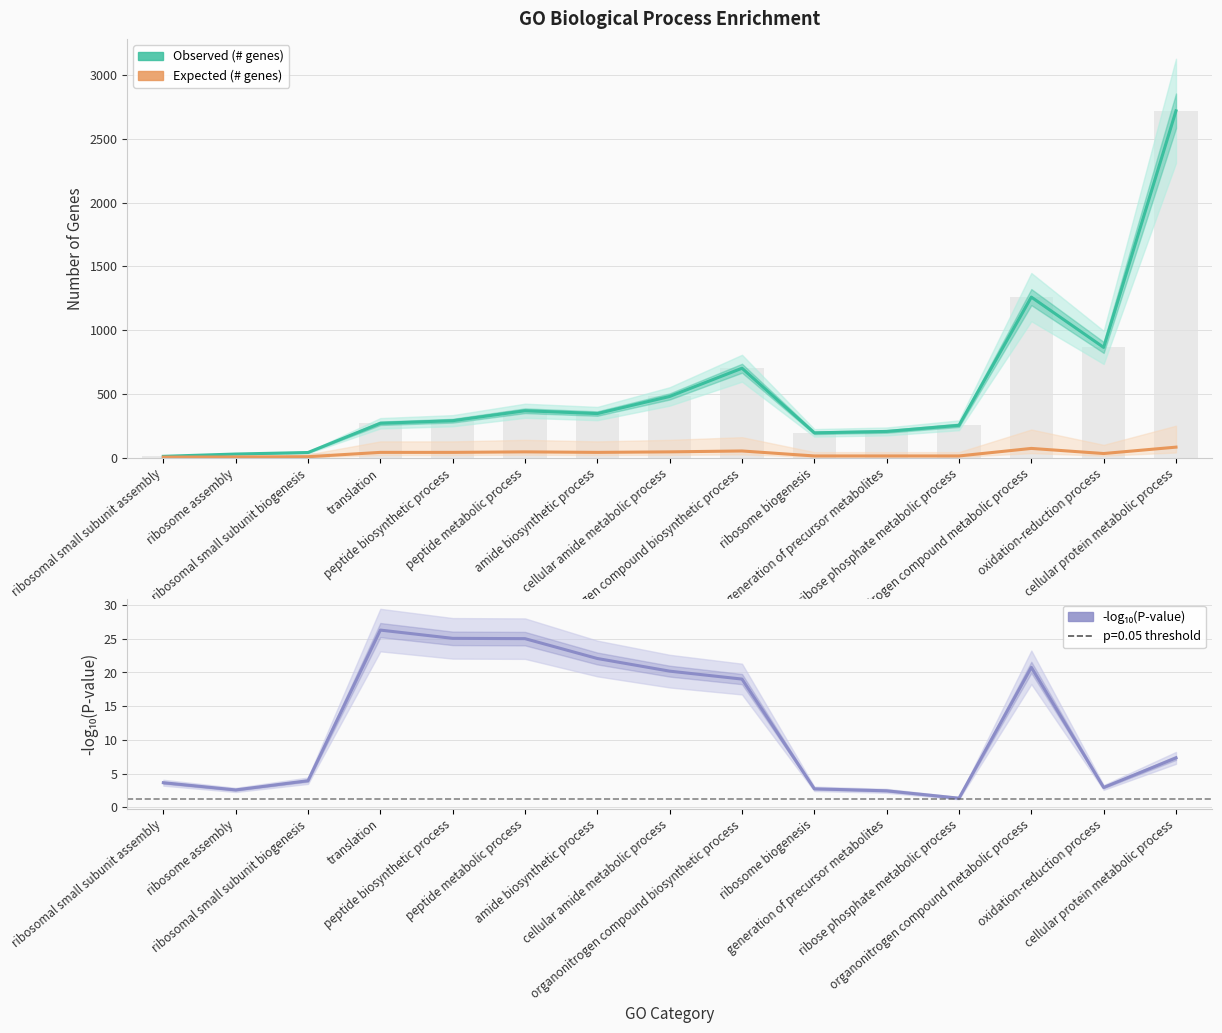

What is the lowest value of the -log₁₀(P-value) series?

1.4